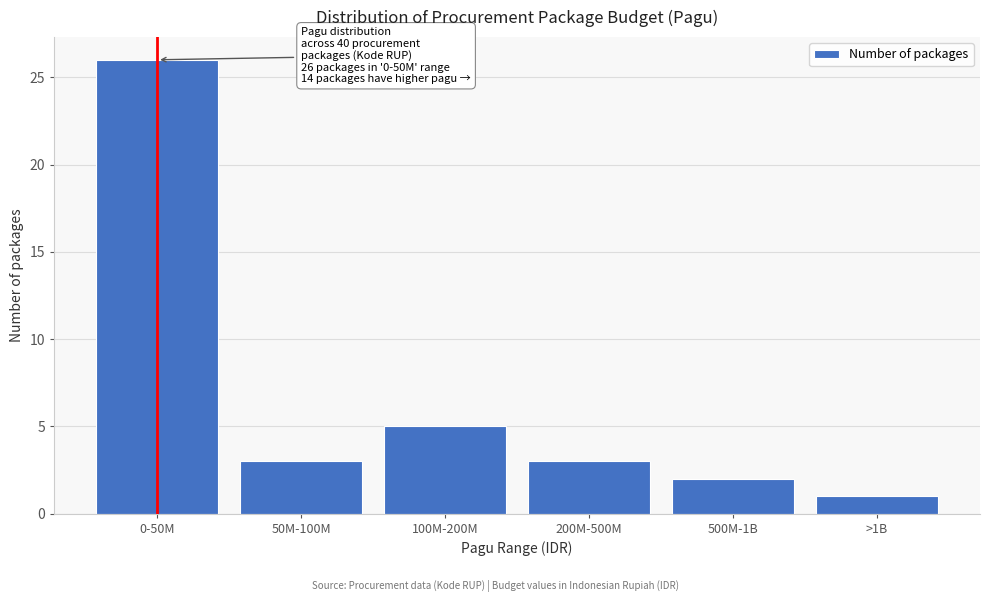

Reading left to right, what are all the values shown in this chart?

0-50M=26	50M-100M=3	100M-200M=5	200M-500M=3	500M-1B=2	>1B=1